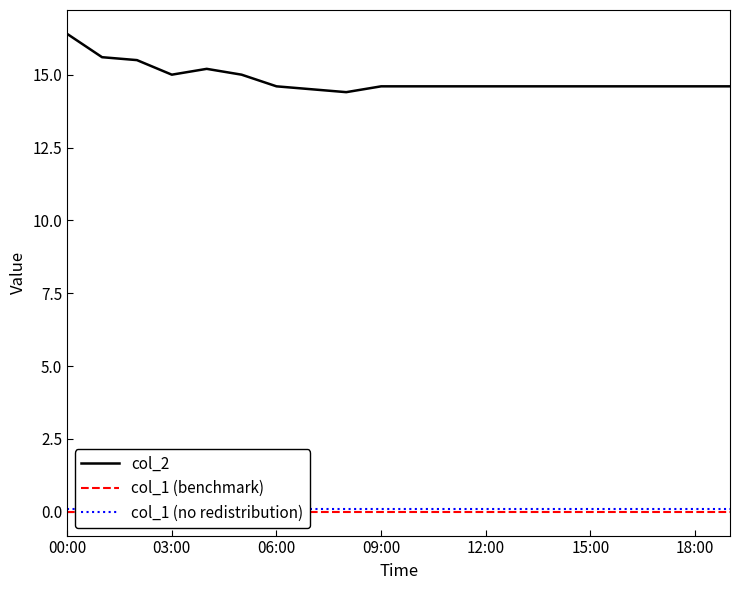

What are all the series names shown in the legend?

col_2, col_1 (benchmark), col_1 (no redistribution)